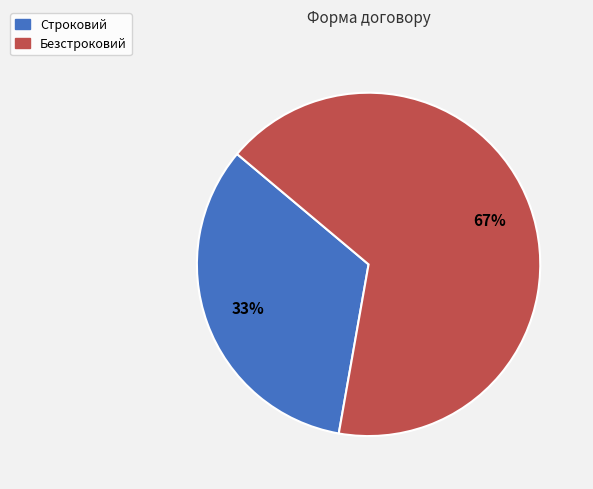

Do Безстроковий and Строковий together represent more than half of the pie?

Yes